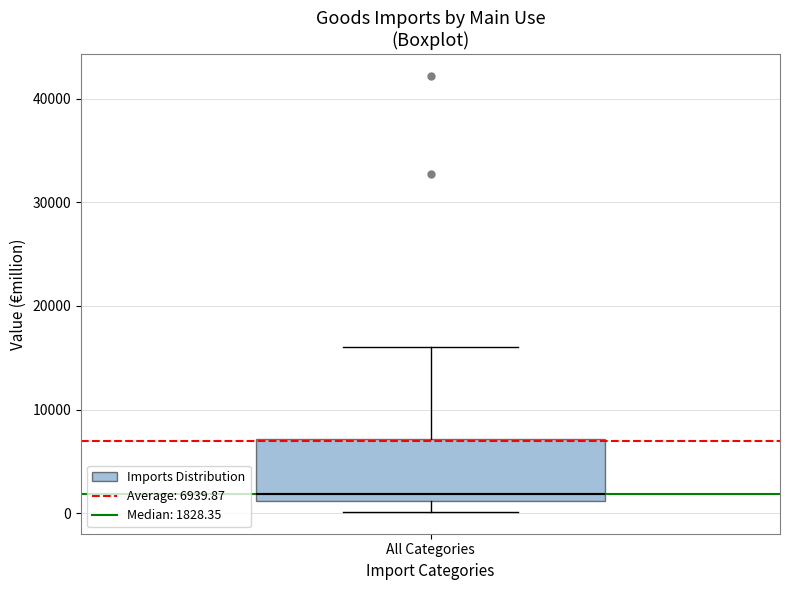

Transcribe this box plot: give where the median line is, the range the box spans, and where the two whiskers end, as read against the y-axis. The values are not printed on the chart, so give them approximately, as read against the axis.

median 2000, box 1000 to 7000, whiskers 0 to 16000